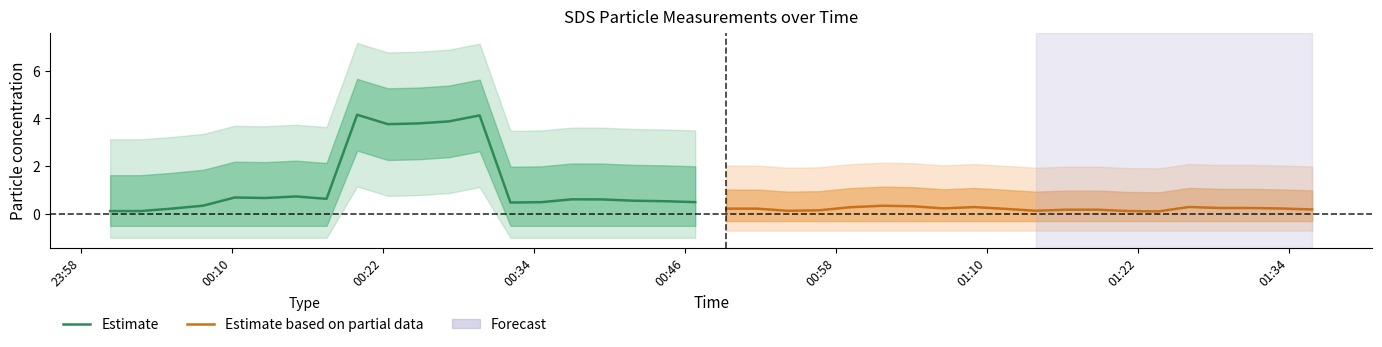

Which has a higher value, 00:58 or 01:34?

01:34